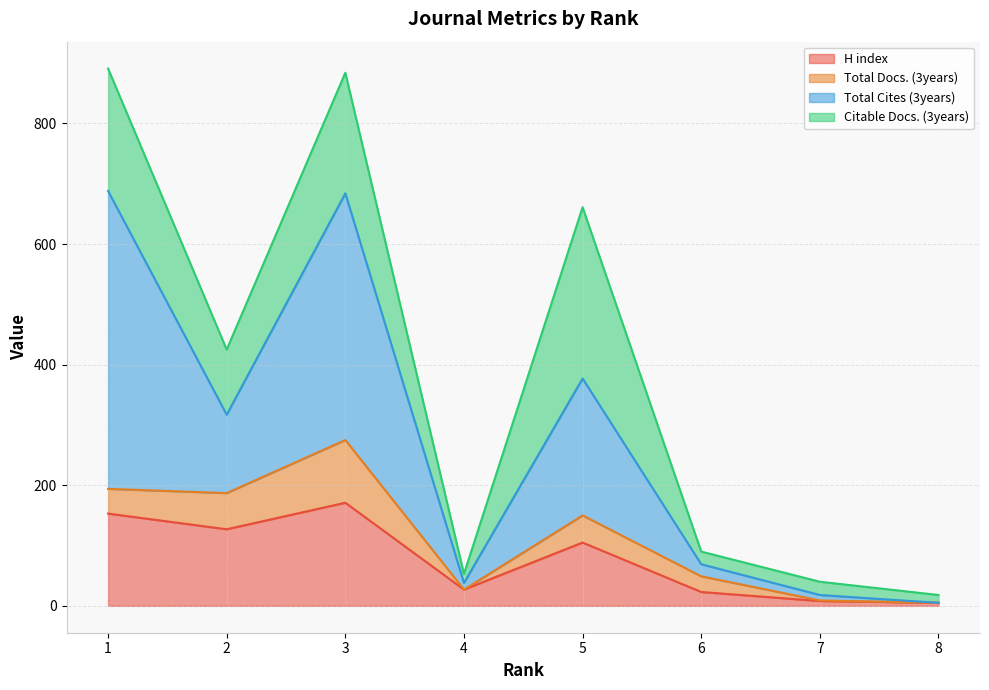

The value of H index at 2 is 67. True or false?

False